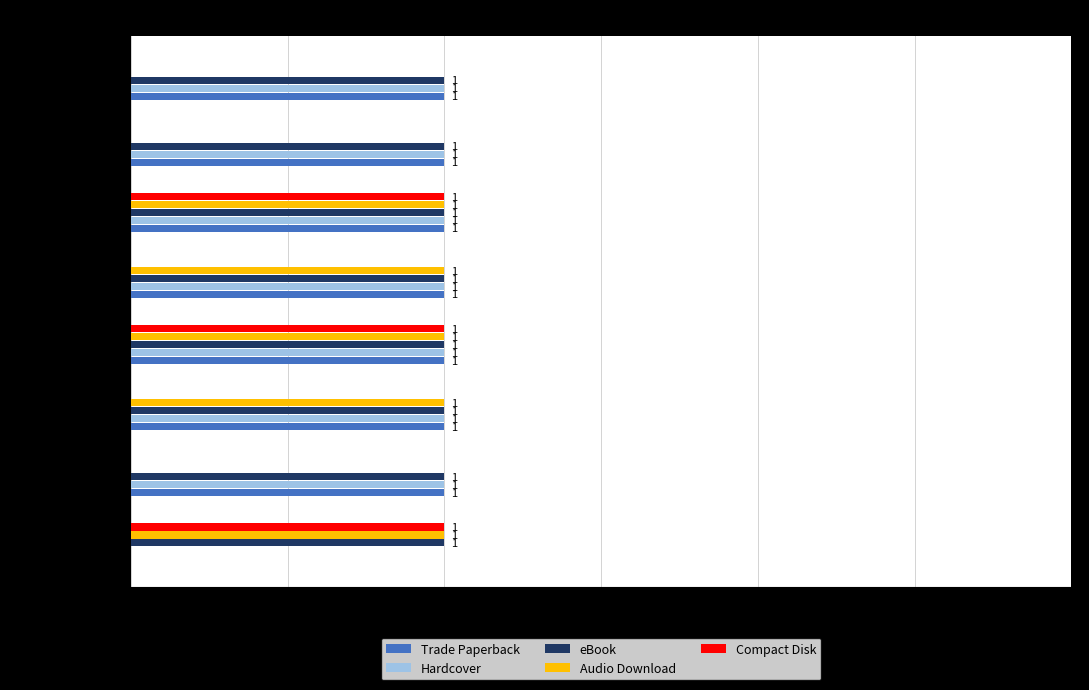

What is the total value across all series at No Talking?

5